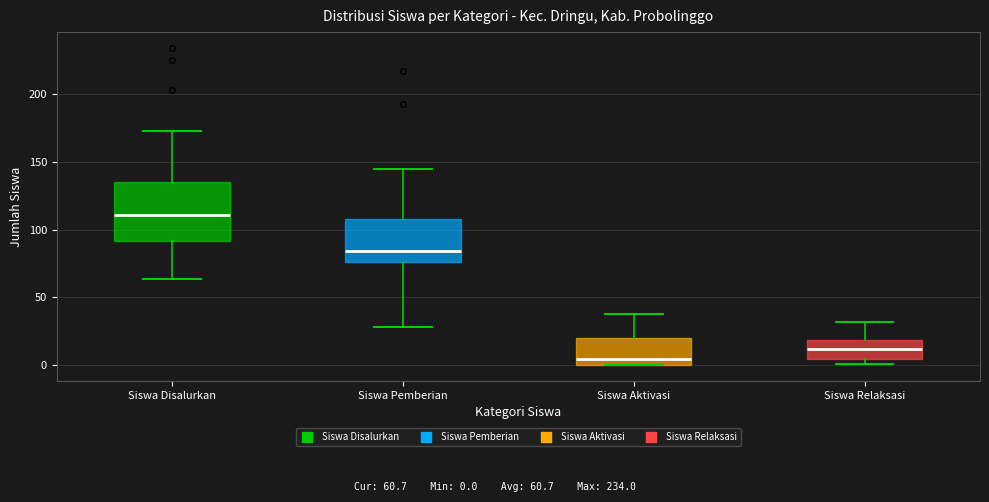

Which box's median line is the lowest?

Siswa Aktivasi